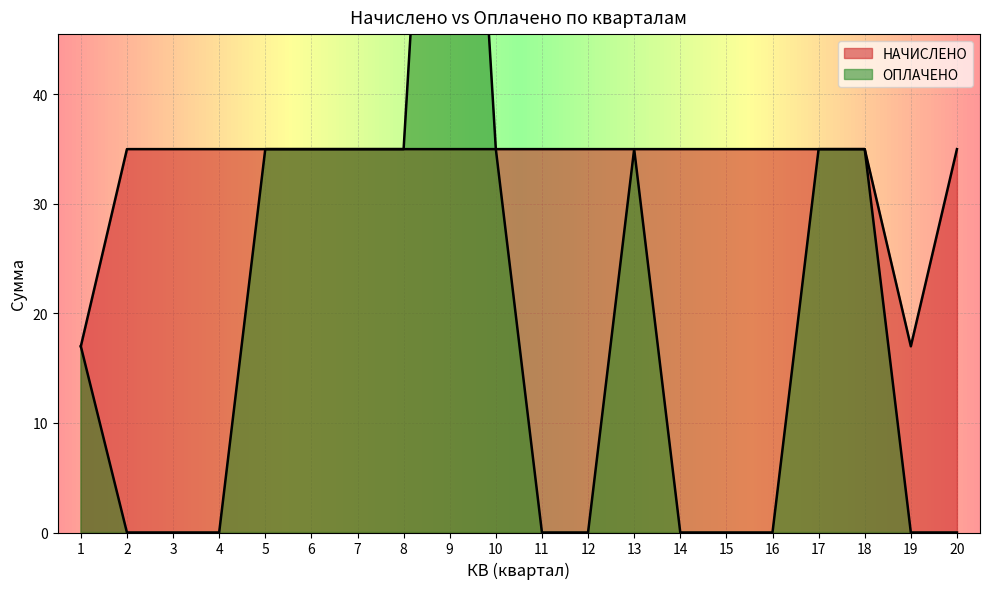

Between 10 and 19, which series saw the biggest shift?

ОПЛАЧЕНО